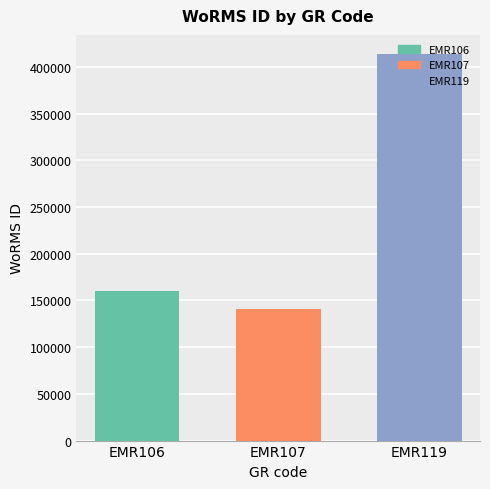

What value does the data have at EMR106?

160539